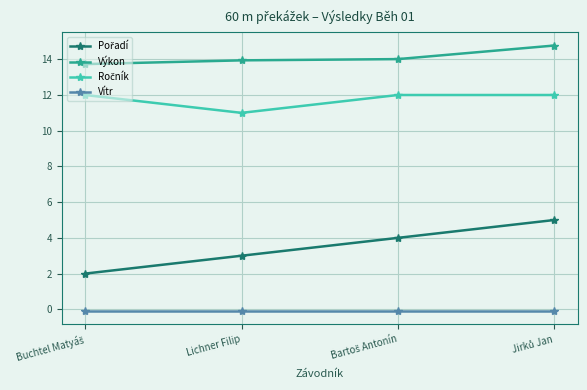

Which series has the largest total across all categories?

Výkon